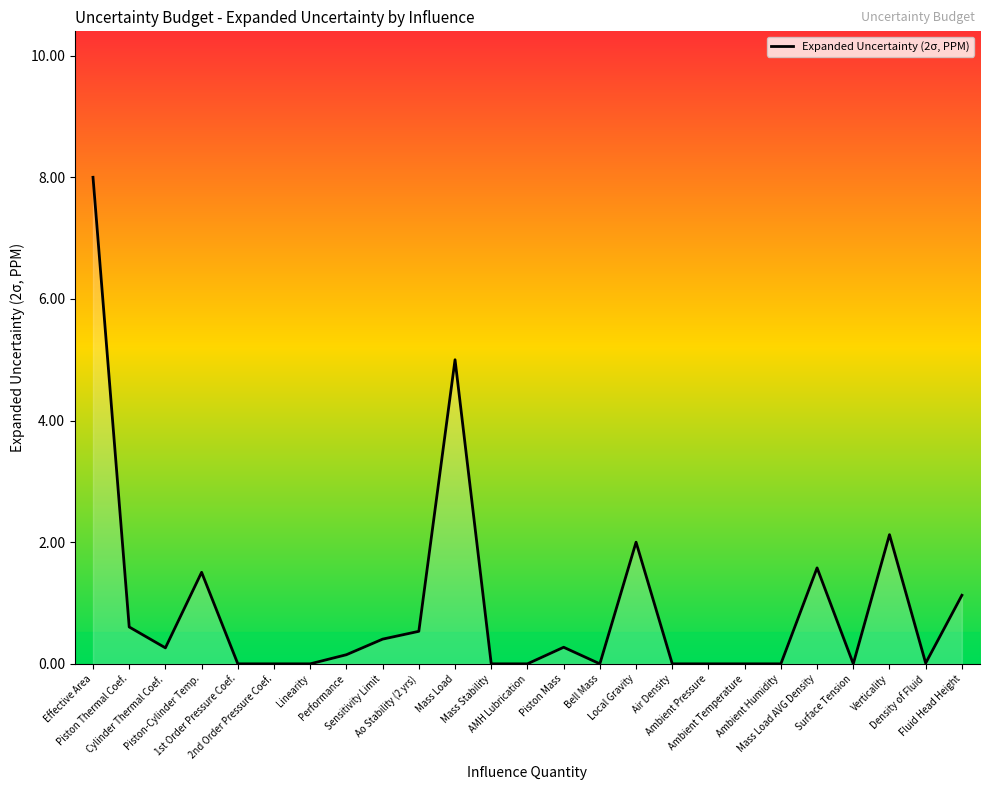

At which category does the data reach its first local peak?

Piston-Cylinder Temp.